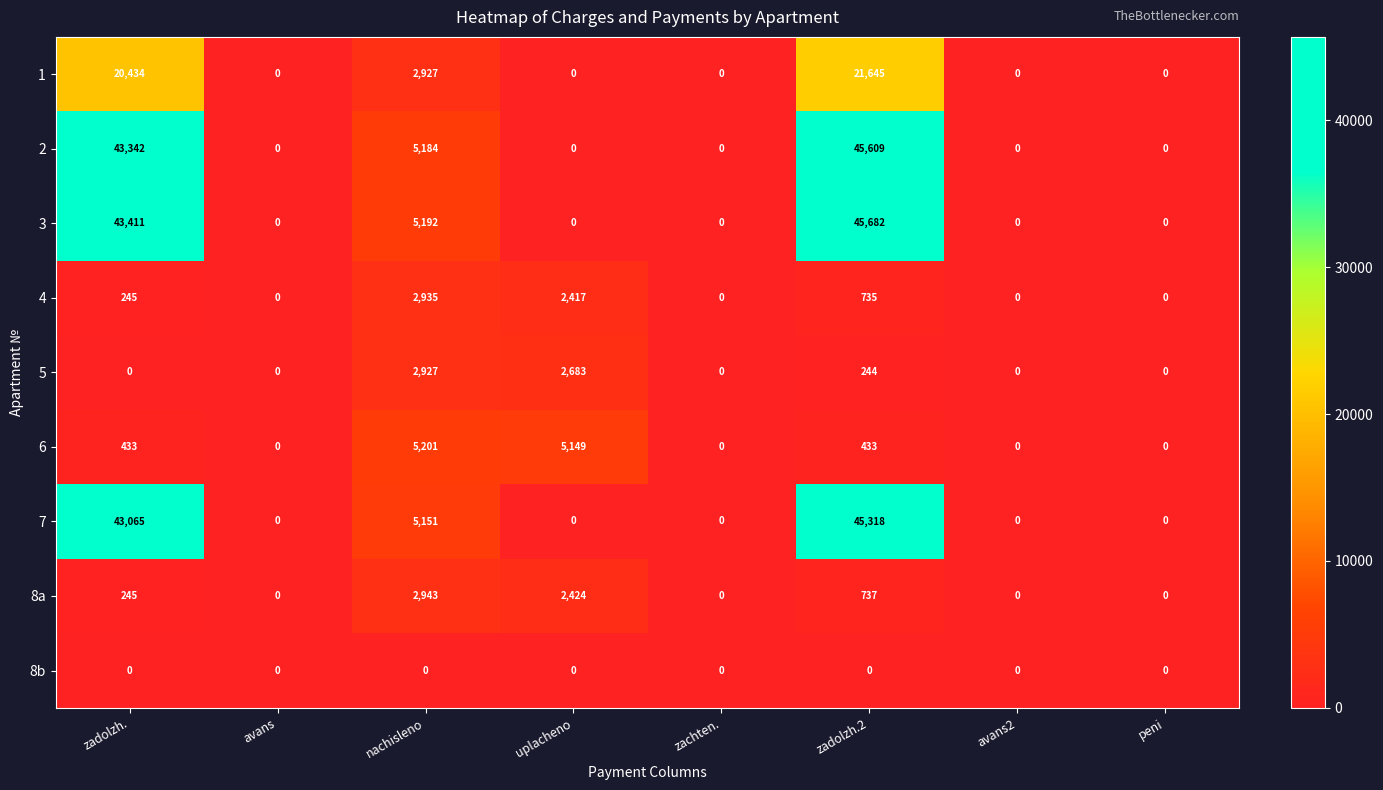

What is the average value of the 1 series?

5626